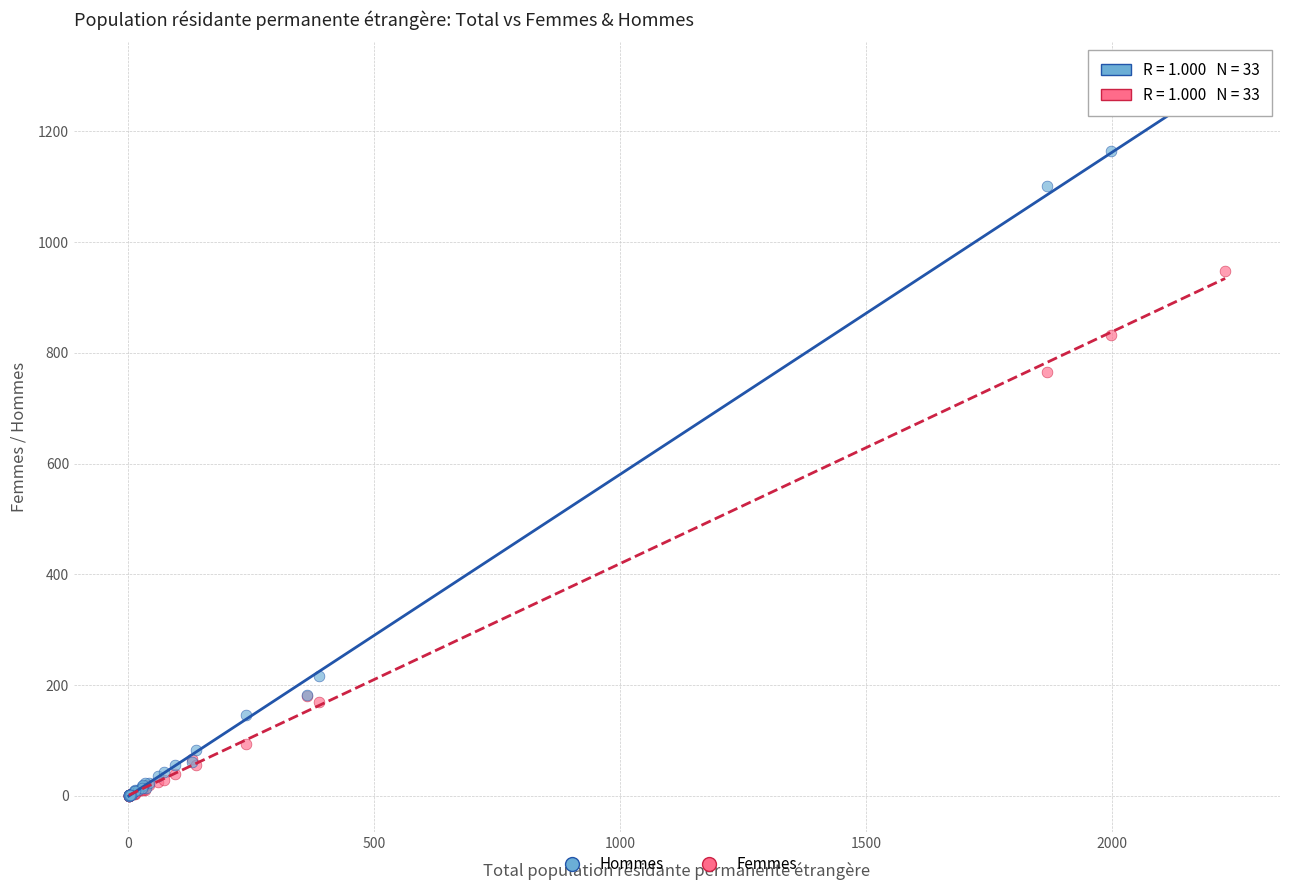

In the Femmes series, what Y value is closest to 473?

181